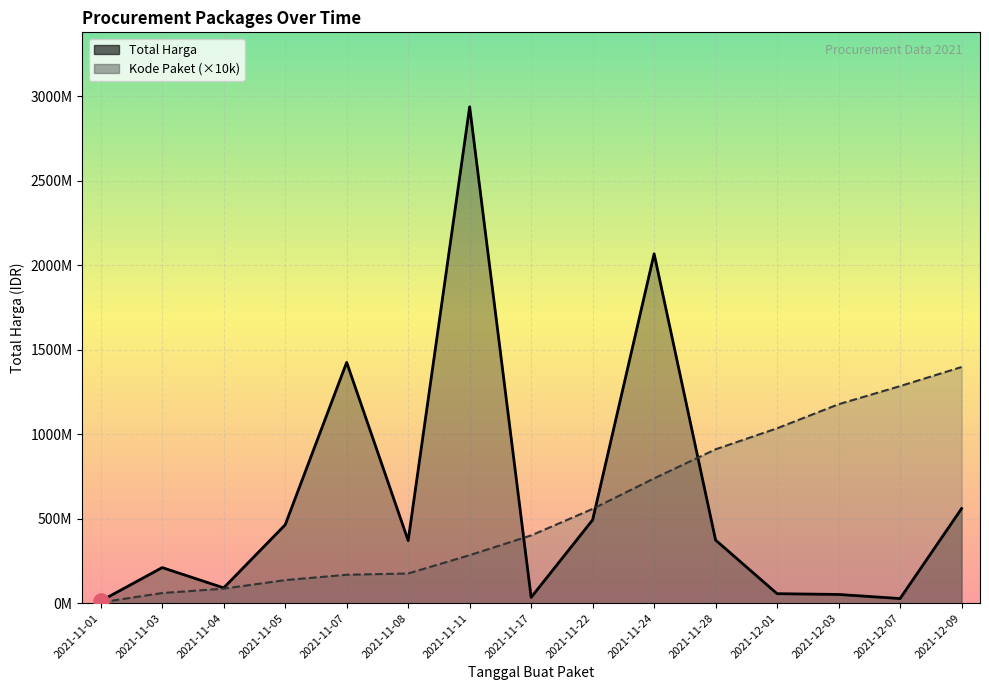

Which series has the largest total across all categories?

Total Harga